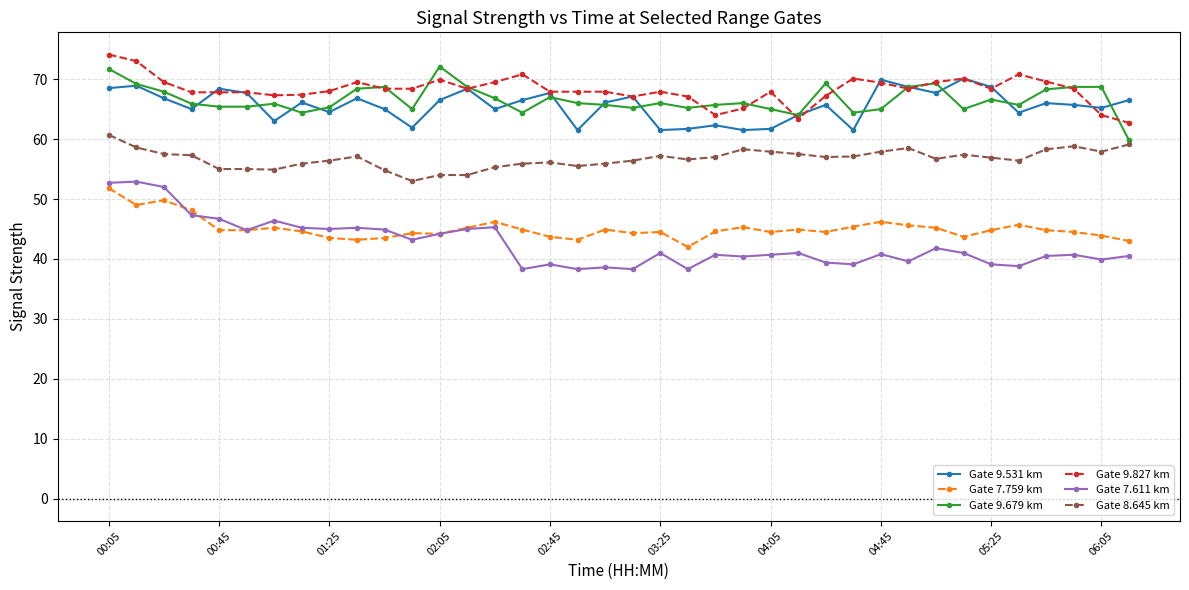

True or false: Gate 9.531 km and Gate 7.611 km cross at least once.

False